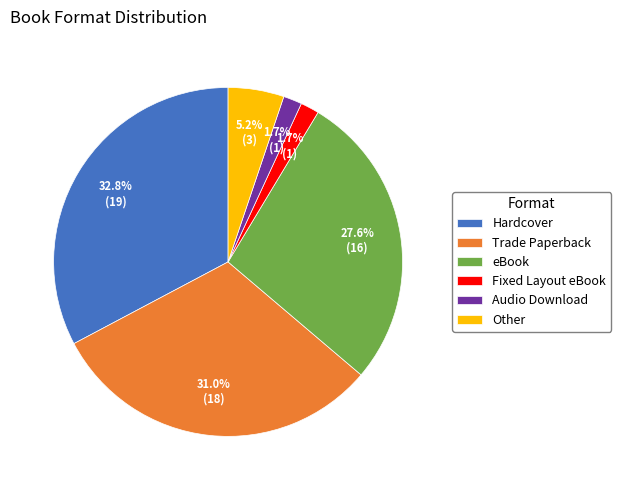

Approximately how many times larger is the value at Hardcover compared to Trade Paperback?

1.1